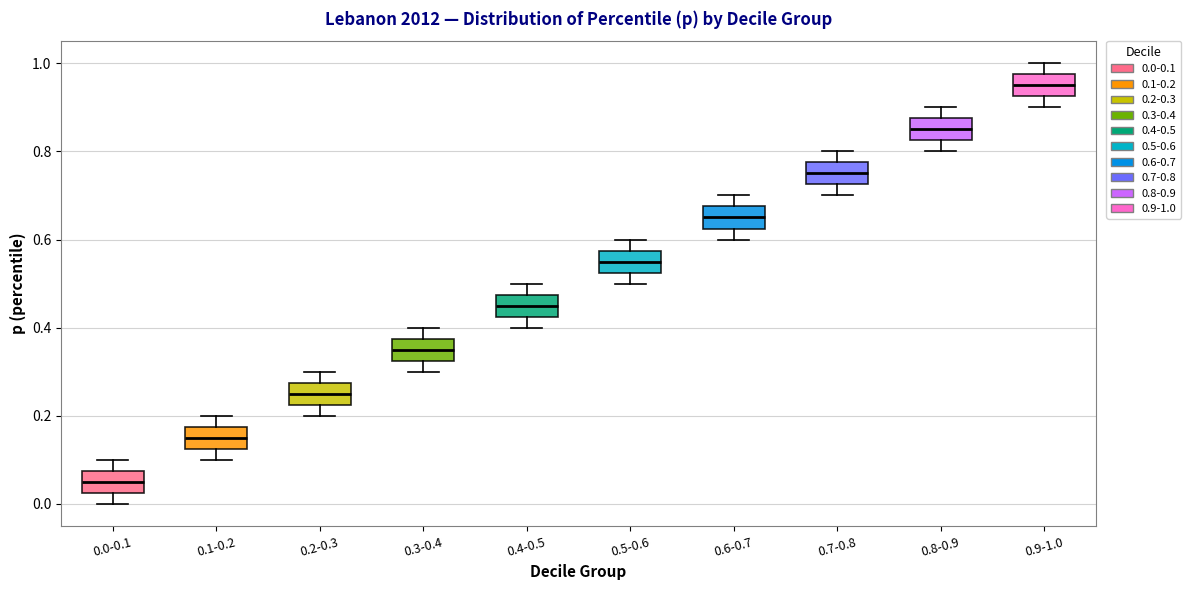

Reading left to right, transcribe this box plot: for each box, give where its median line is, the range the box spans, and where its two whiskers end, as read against the y-axis. The values are not printed on the chart, so give them approximately, as read against the axis.

0.0-0.1: median 0.06, box 0.02 to 0.08, whiskers 0.00 to 0.10
0.1-0.2: median 0.16, box 0.12 to 0.18, whiskers 0.10 to 0.20
0.2-0.3: median 0.26, box 0.22 to 0.28, whiskers 0.20 to 0.30
0.3-0.4: median 0.36, box 0.32 to 0.38, whiskers 0.30 to 0.40
0.4-0.5: median 0.46, box 0.42 to 0.48, whiskers 0.40 to 0.50
0.5-0.6: median 0.56, box 0.52 to 0.58, whiskers 0.50 to 0.60
0.6-0.7: median 0.66, box 0.62 to 0.68, whiskers 0.60 to 0.70
0.7-0.8: median 0.76, box 0.72 to 0.78, whiskers 0.70 to 0.80
0.8-0.9: median 0.86, box 0.82 to 0.88, whiskers 0.80 to 0.90
0.9-1.0: median 0.96, box 0.92 to 0.98, whiskers 0.90 to 1.00